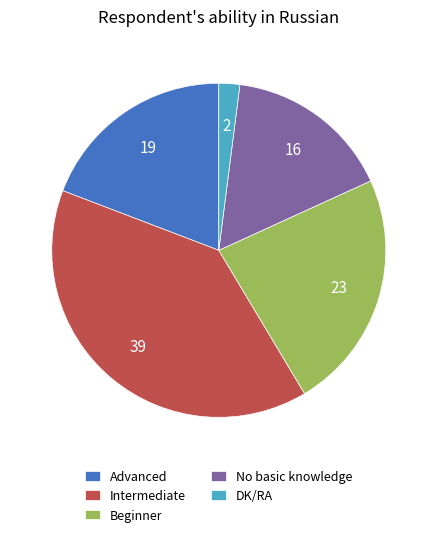

Between Advanced and No basic knowledge, which is larger?

Advanced